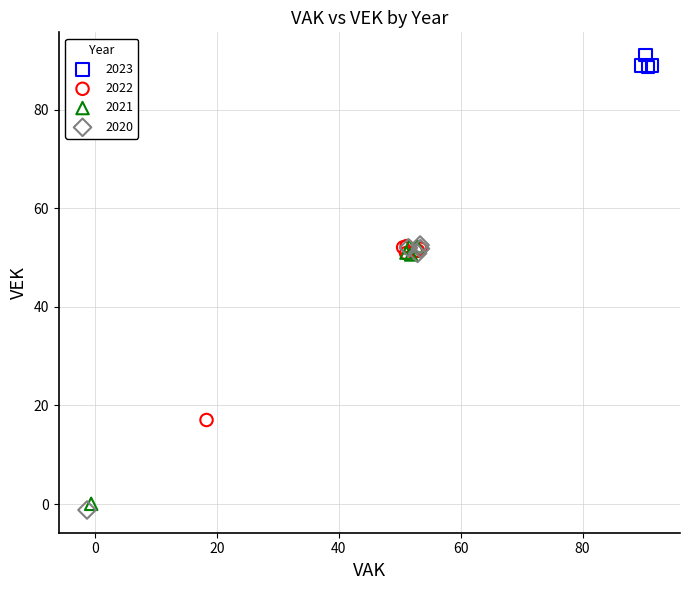

Which series has the widest spread of Y values?

2020